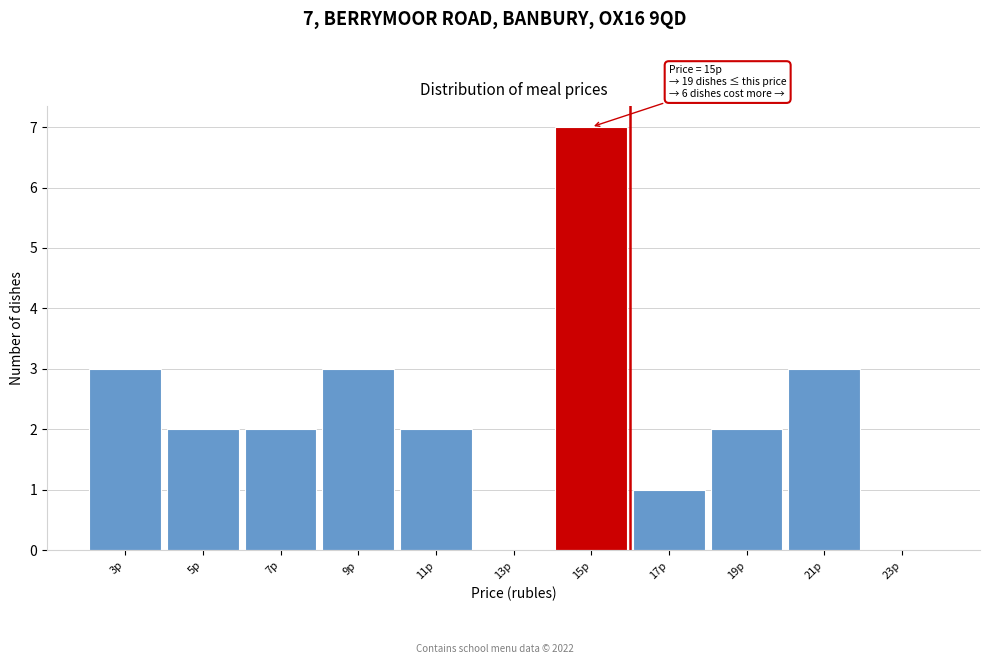

Reading left to right, what are all the values shown in this chart?

3р=3	5р=2	7р=2	9р=3	11р=2	13р=0	15р=7	17р=1	19р=2	21р=3	23р=0